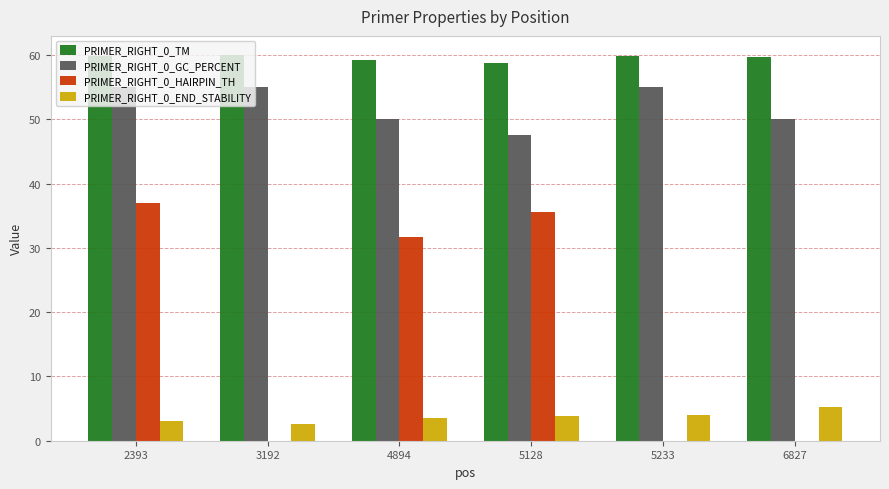

What is the total value across all series at 5233?

118.9